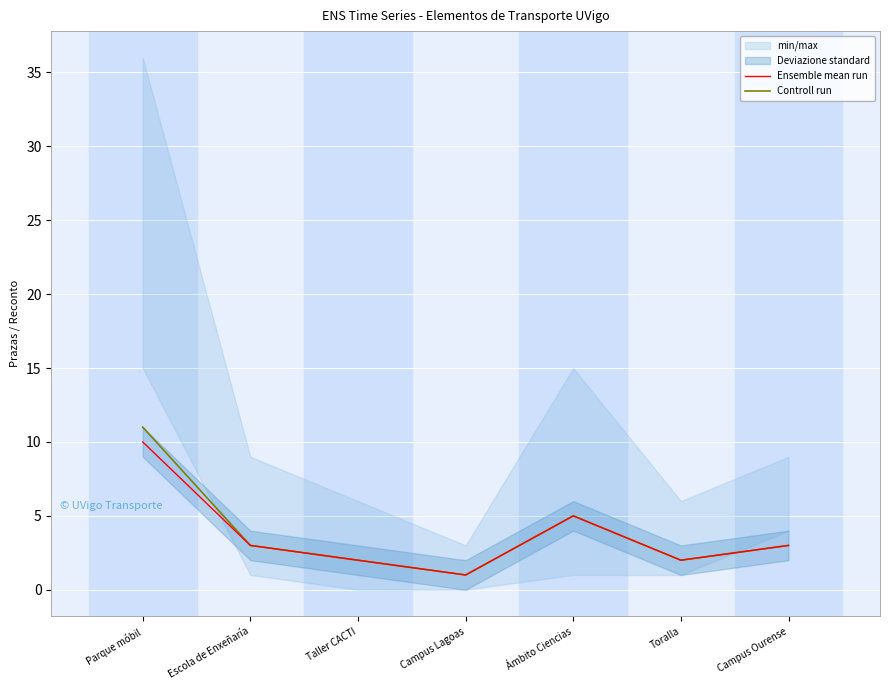

What is the sum of all Ensemble mean run values?

26